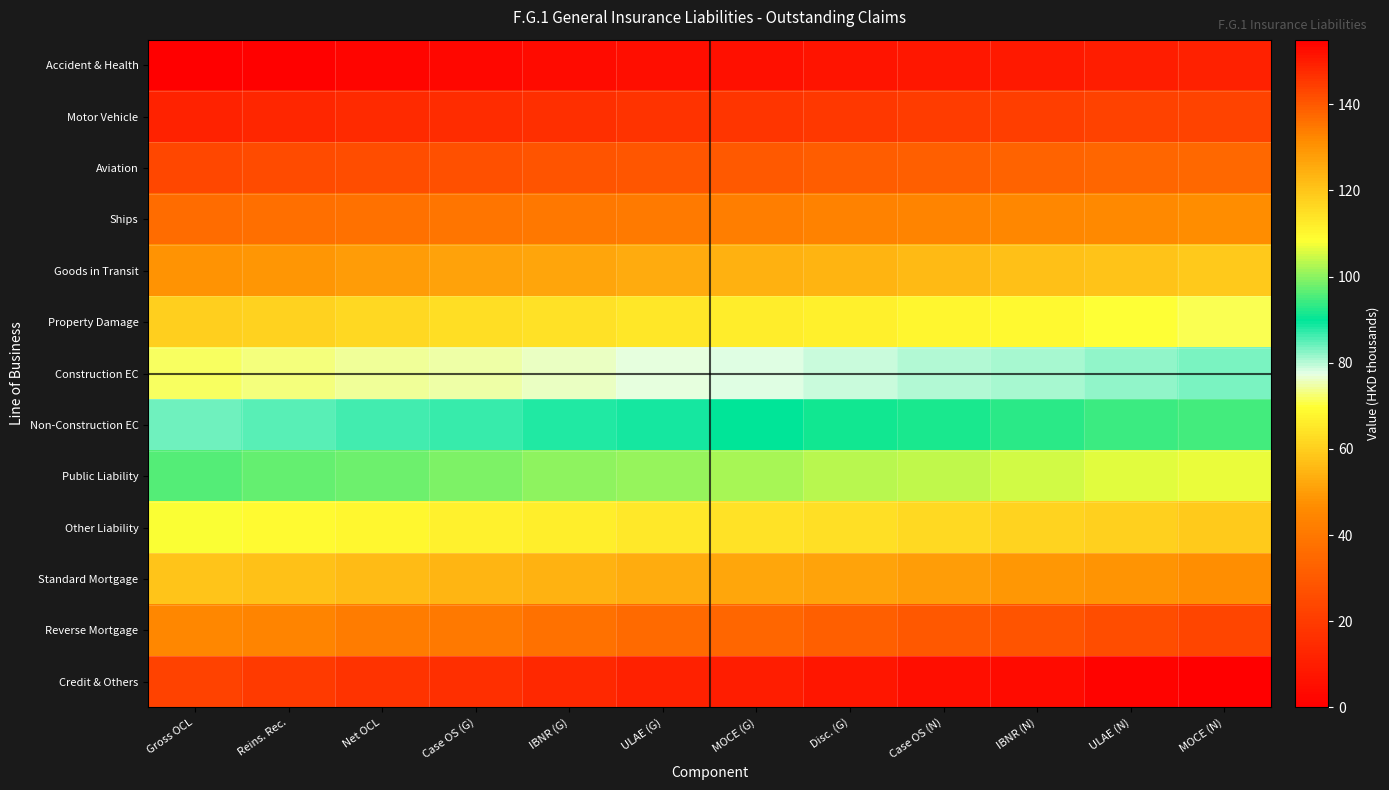

Count the number of categories in the chart.

12